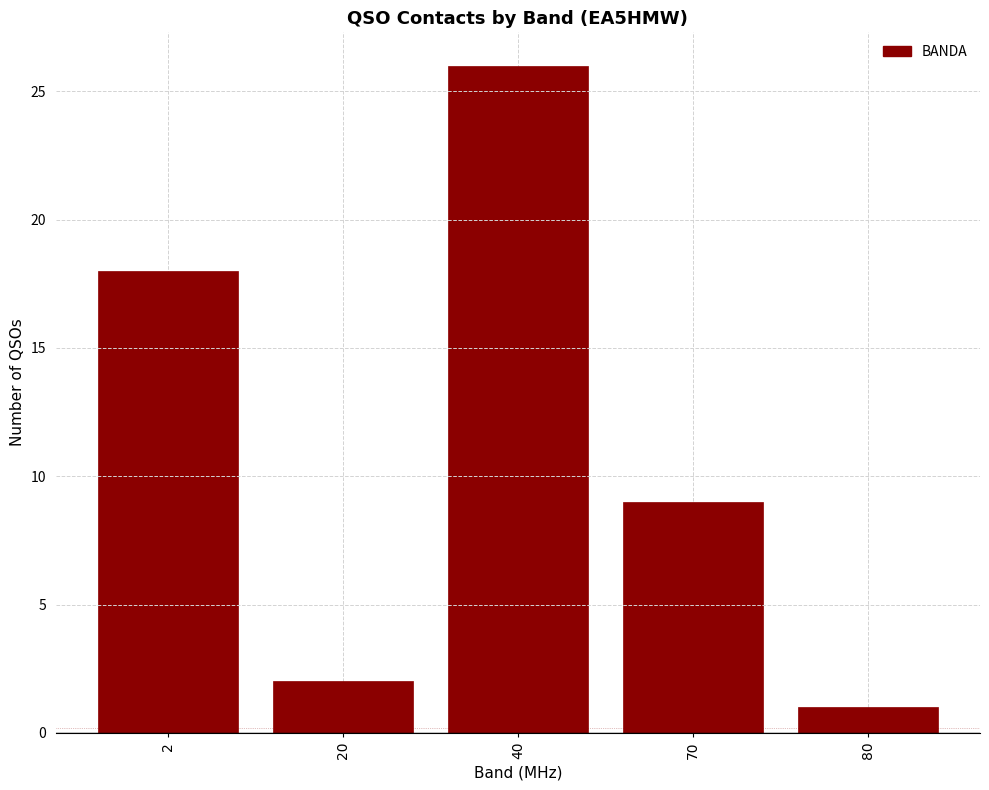

Reading left to right, list all the values displayed in this chart.

18	2	26	9	1